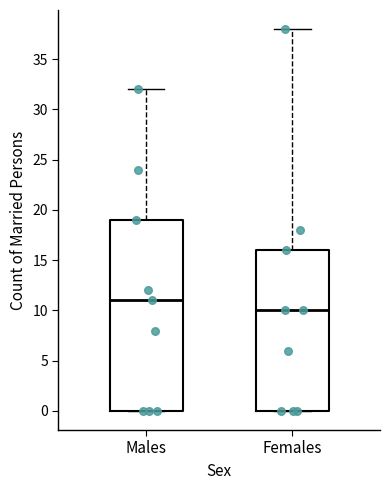

Which box has the highest median line?

Males